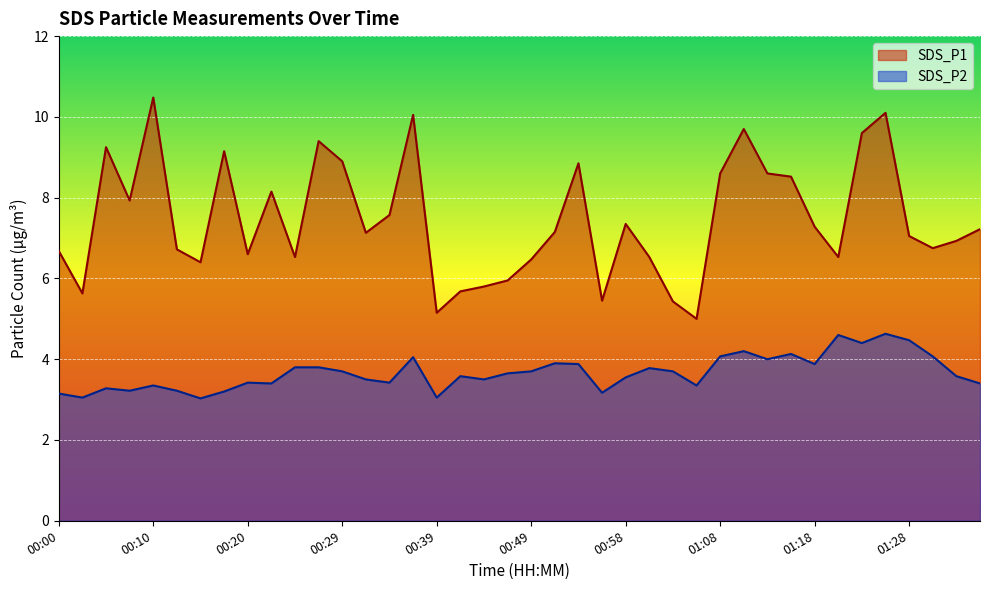

True or false: SDS_P2 and SDS_P1 cross at least once.

False